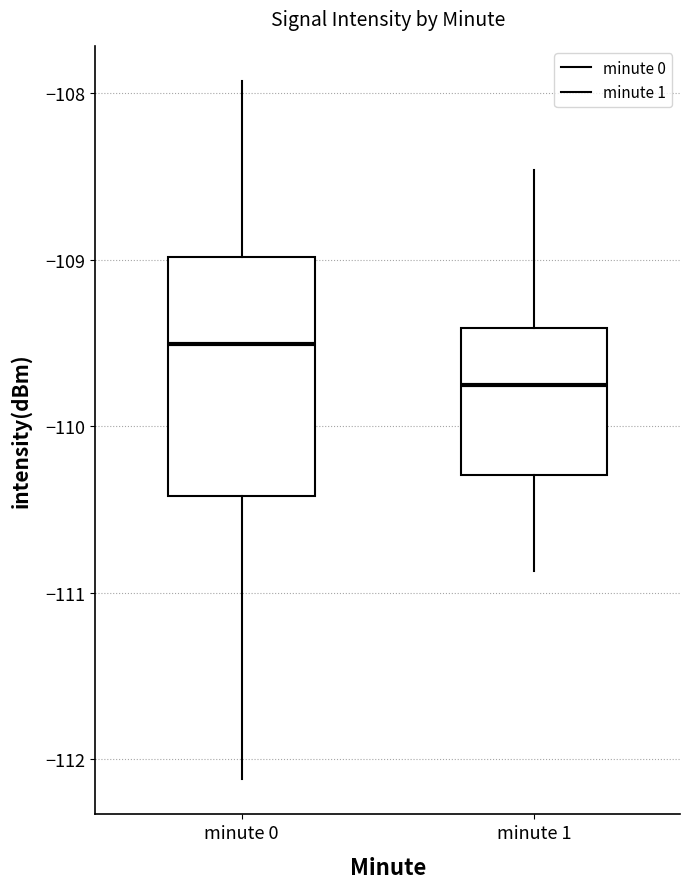

Reading left to right, read every box against the y-axis: the position of its median line, the range the box covers, and the ends of its whiskers. The values are not printed on the chart, so give them approximately, as read against the axis.

minute 0: median -109.5, box -110.4 to -109.0, whiskers -112.1 to -107.9
minute 1: median -109.7, box -110.3 to -109.4, whiskers -110.9 to -108.5